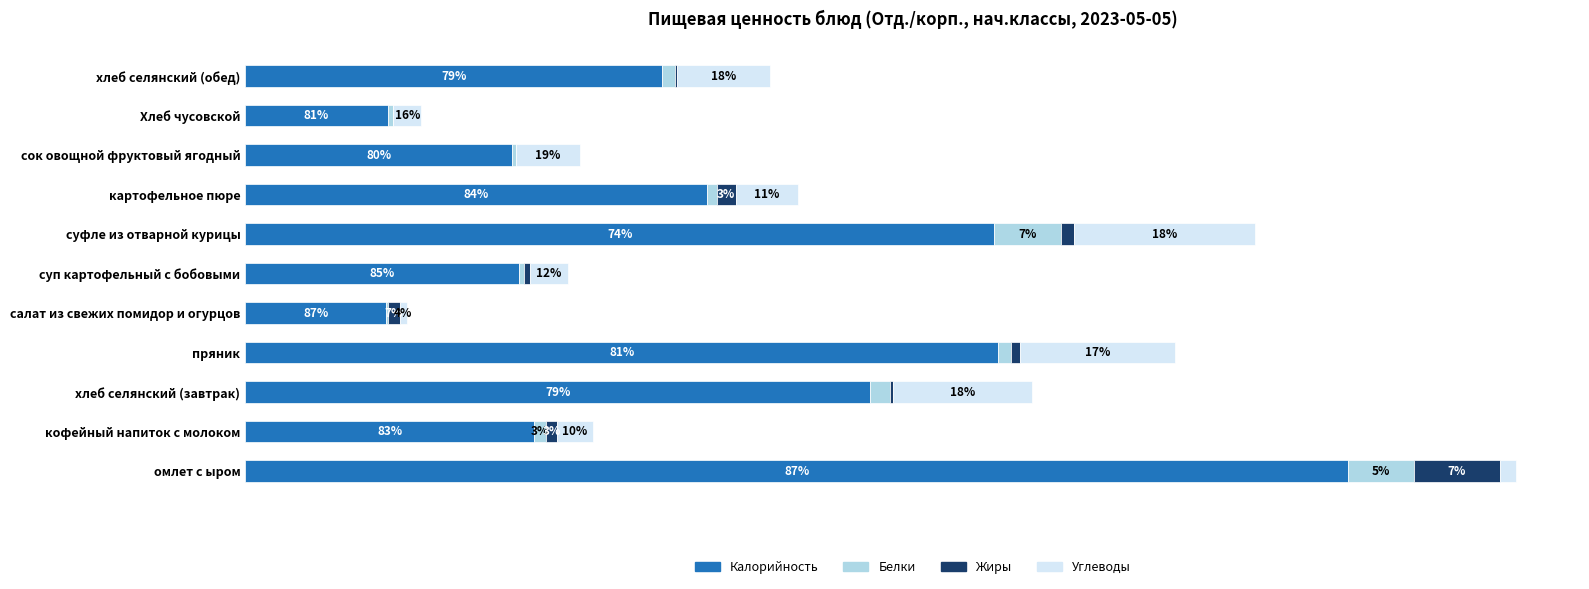

What are all the series names shown in the legend?

Калорийность, Белки, Жиры, Углеводы